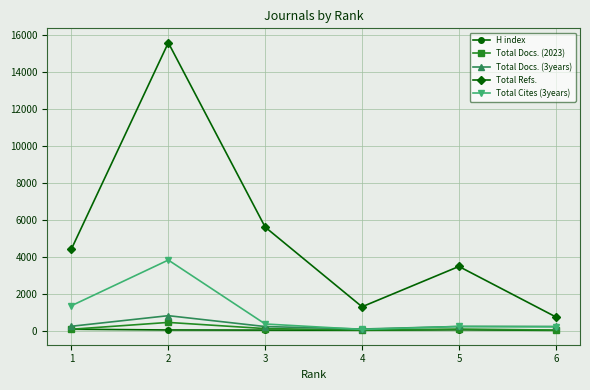

What is the lowest value of the Total Refs. series?

742